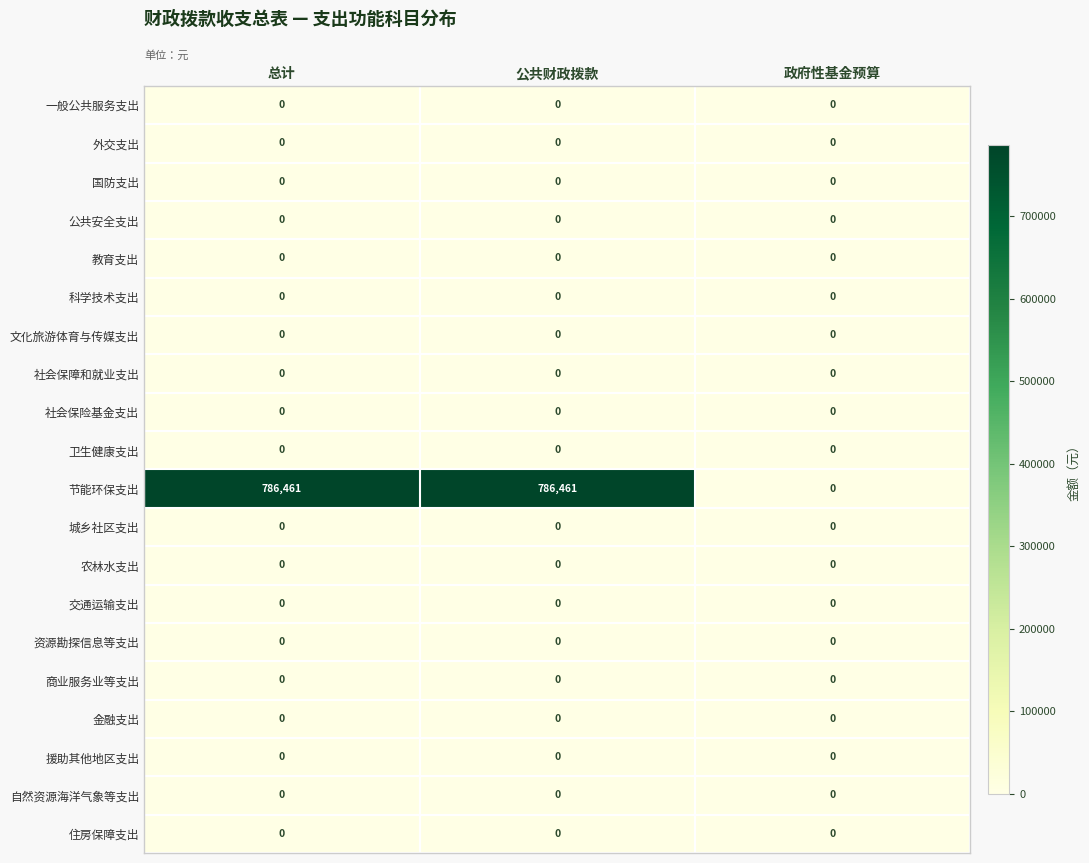

Is it true that 外交支出 equals 0 at 公共财政拨款?

True